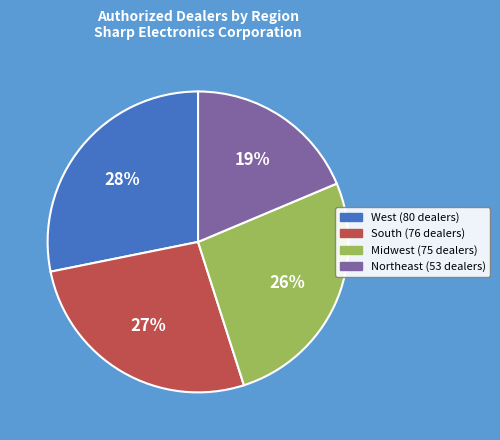

To the nearest percent, what is the average slice percentage?

25%